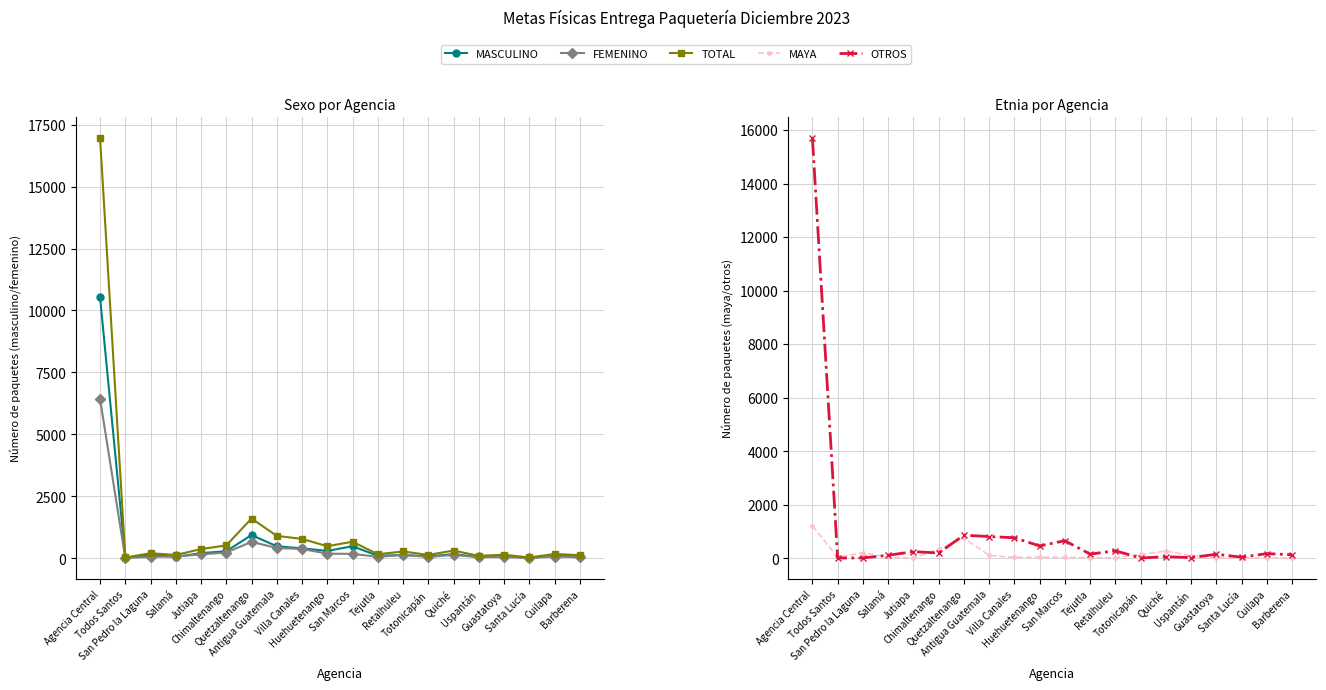

The FEMENINO series shows 667 at Quetzaltenango. True or false?

True